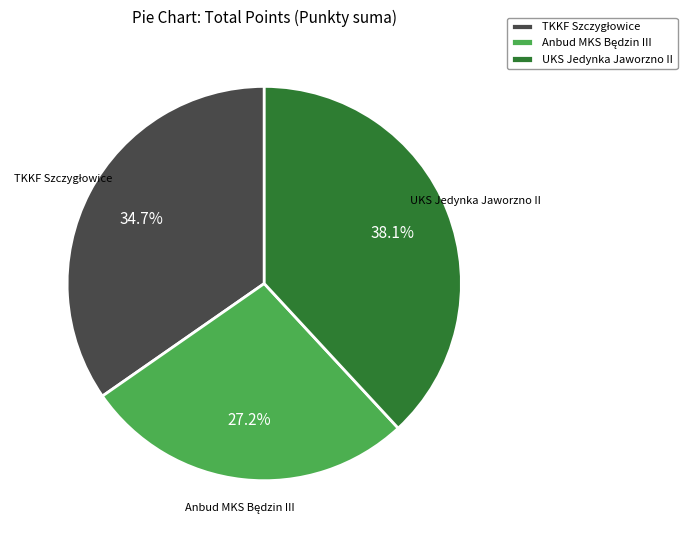

What percentage is NOT represented by UKS Jedynka Jaworzno II?

61.9%